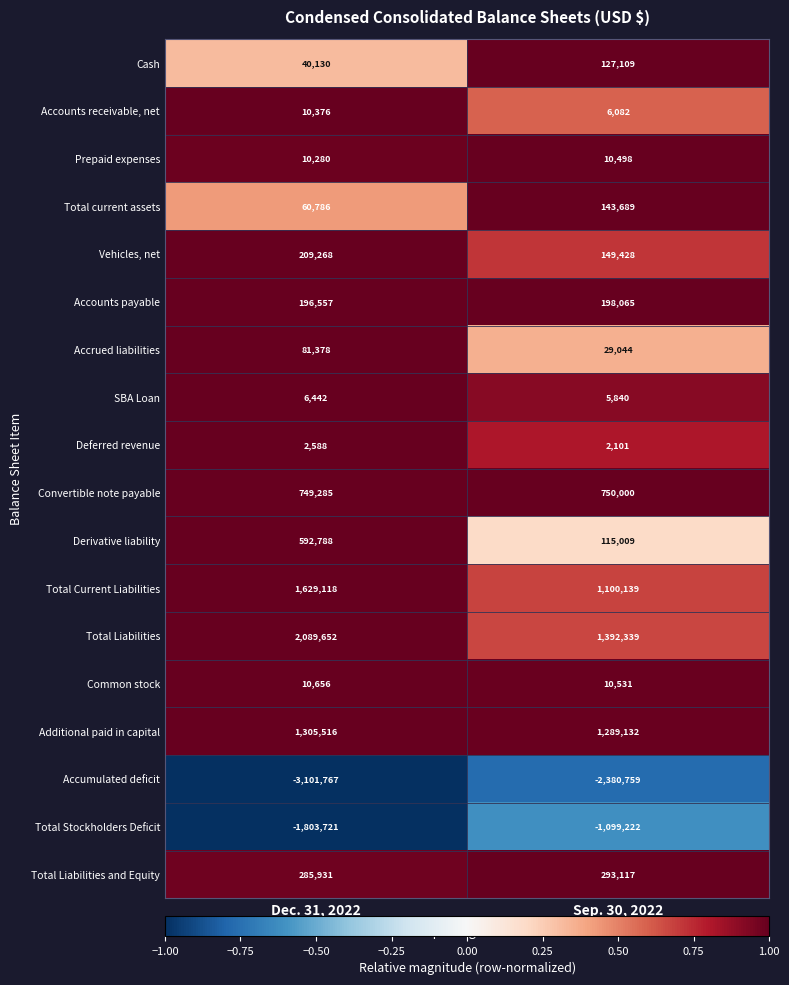

Where is Cash nearest to the value 83619?

Dec. 31, 2022